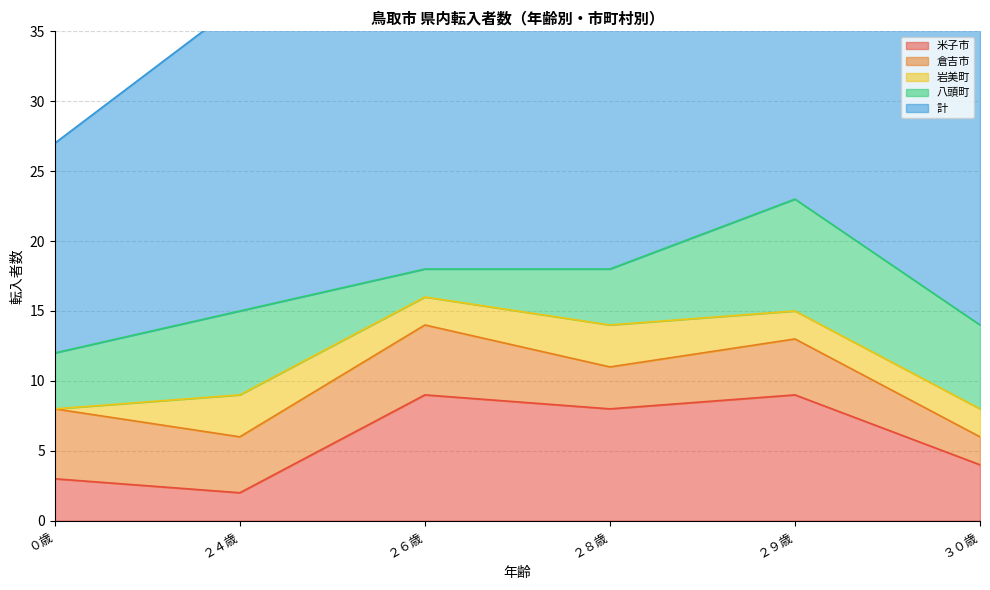

At which category is the sum across all series the highest?

２９歳